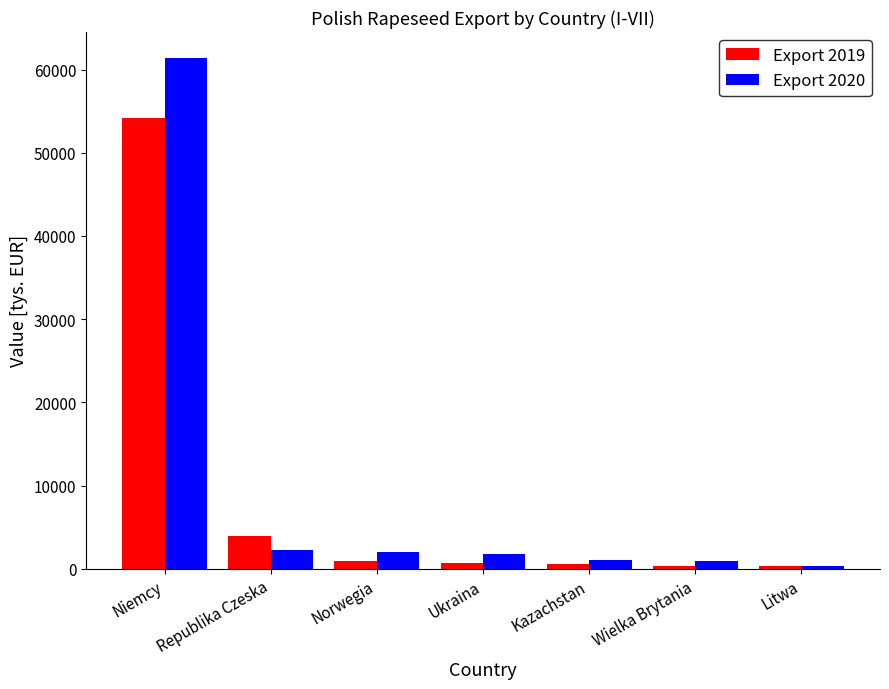

What is the maximum value for Export 2019?

54196.0